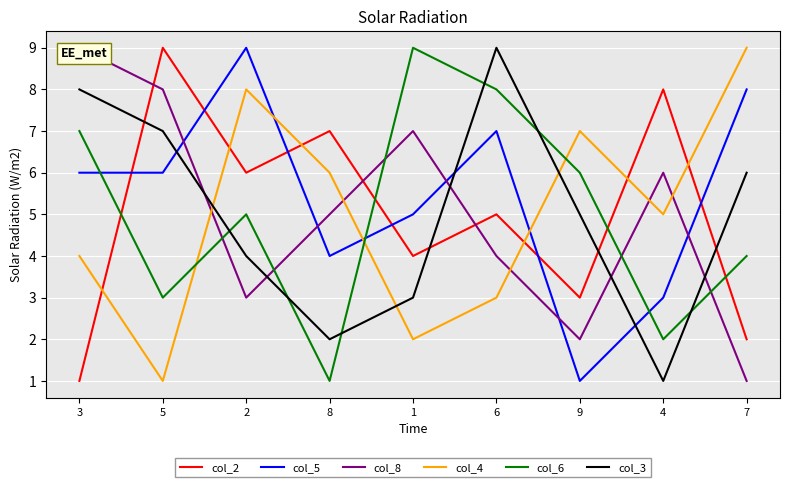

Which series has the largest total across all categories?

col_5